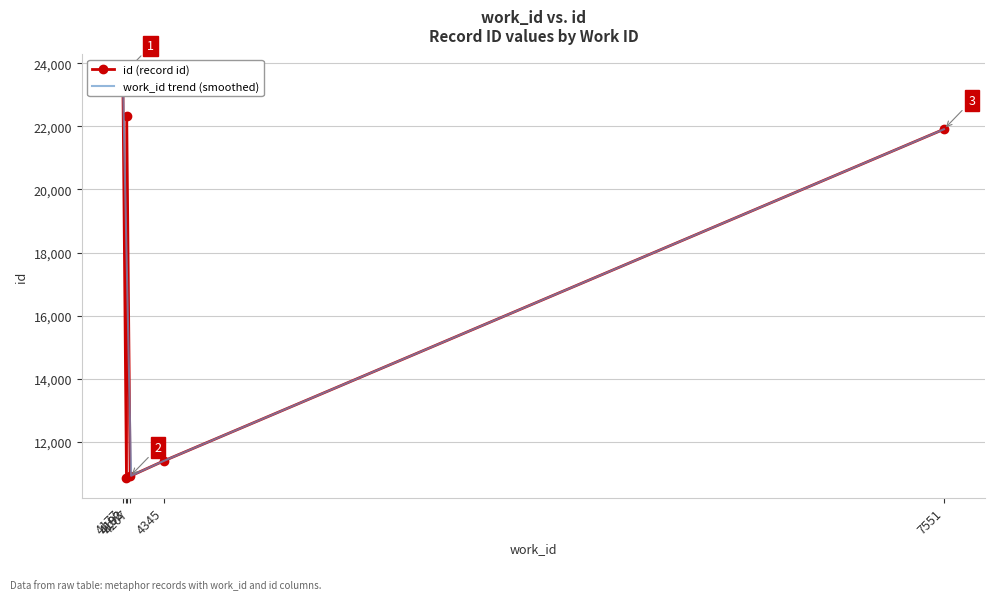

The work_id series shows 4207 at 4207. True or false?

True